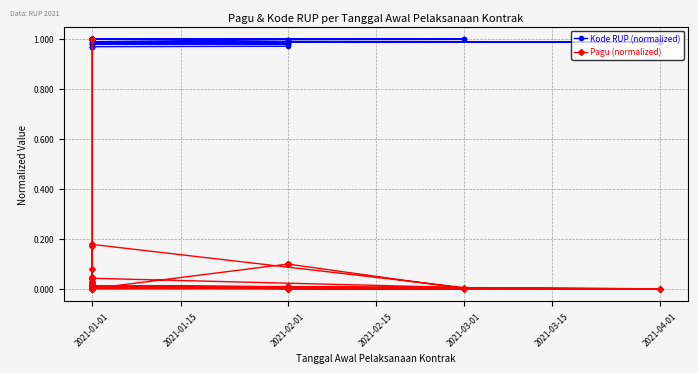

What are all the series names shown in the legend?

Kode RUP (normalized), Pagu (normalized)